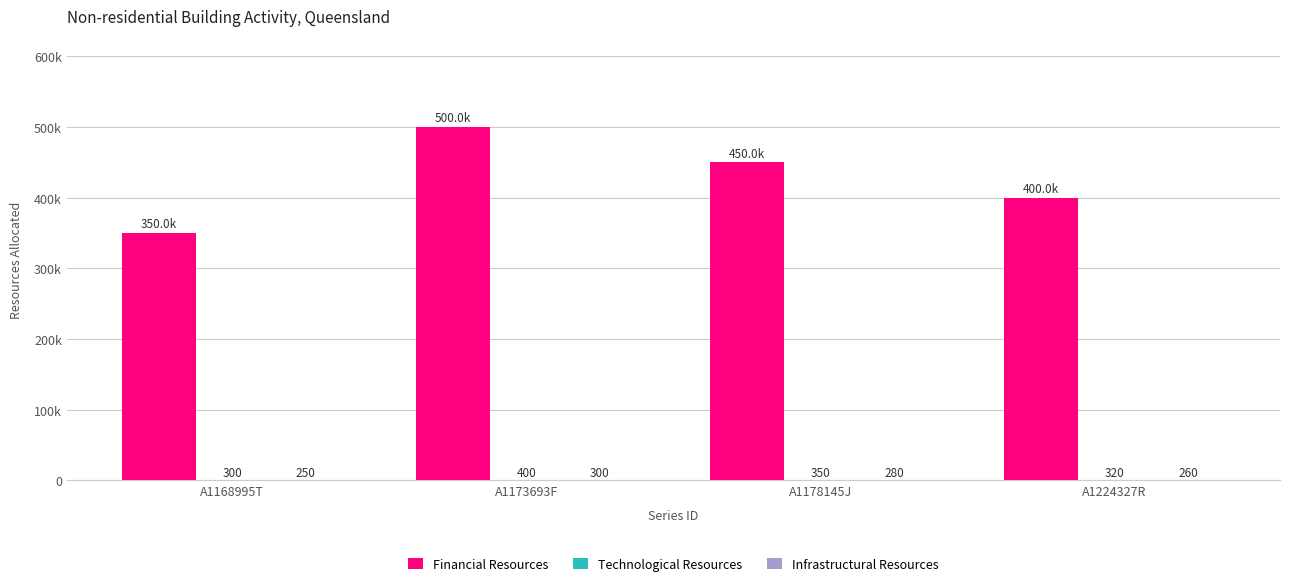

How many Infrastructural Resources values are between 260 and 300?

3